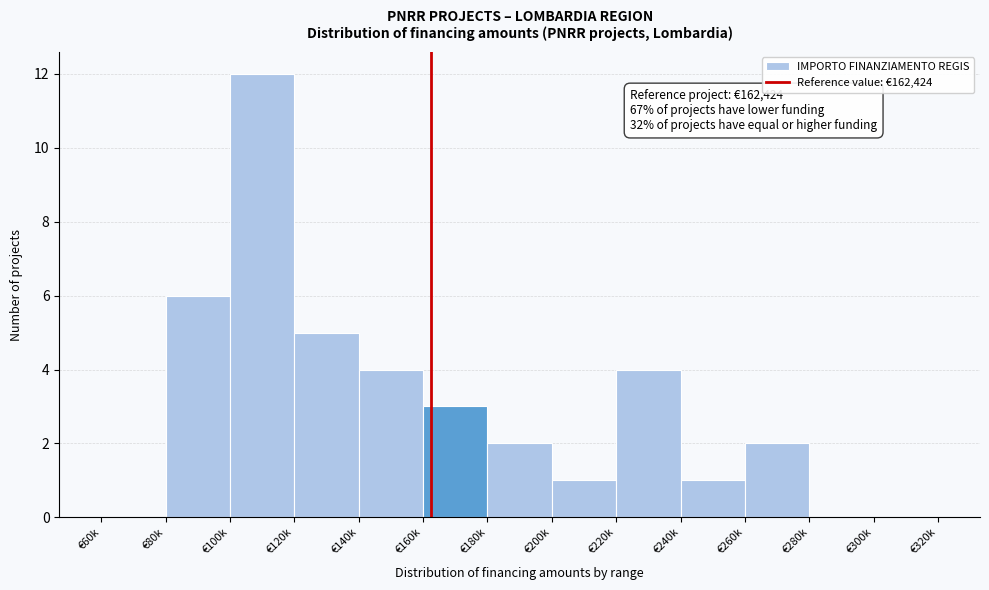

Reading left to right, transcribe all the data shown in this chart.

€60k=0	€80k=6	€100k=12	€120k=5	€140k=4	€160k=3	€180k=2	€200k=1	€220k=4	€240k=1	€260k=2	€280k=0	€300k=0